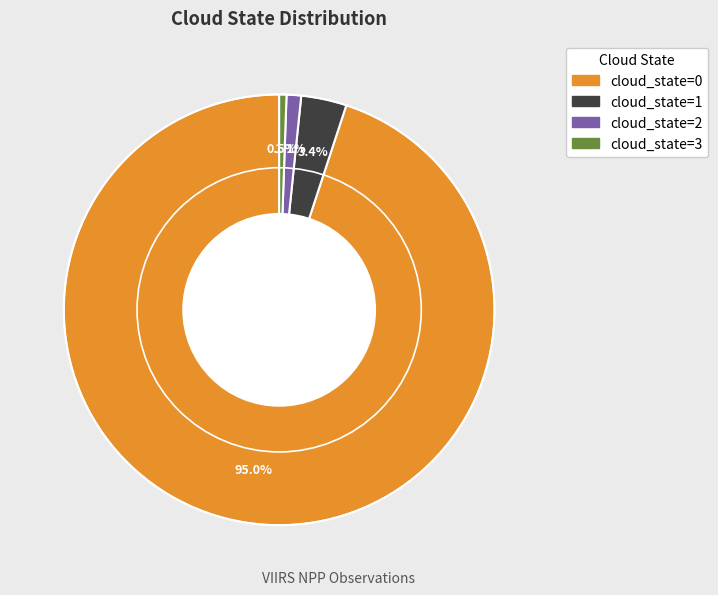

Count the number of slices in the pie.

4